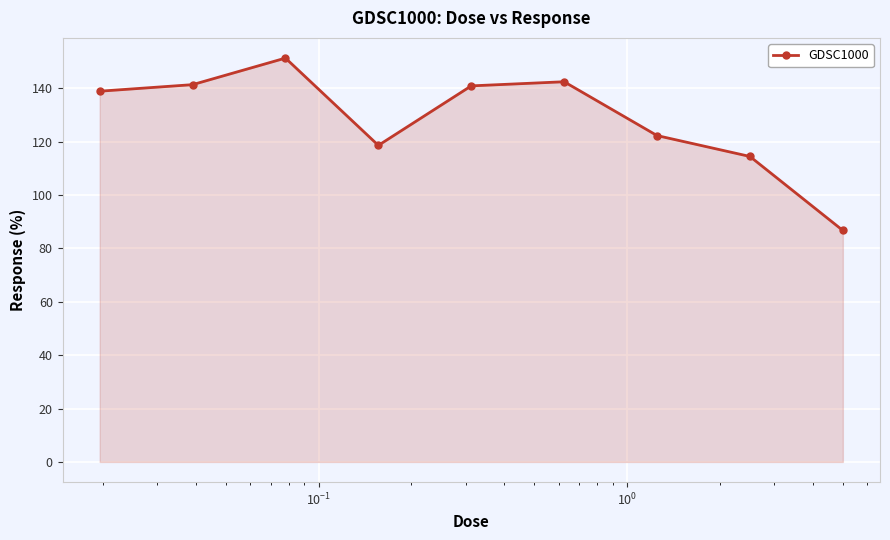

What is the value of the 2nd point from the left?

141.4